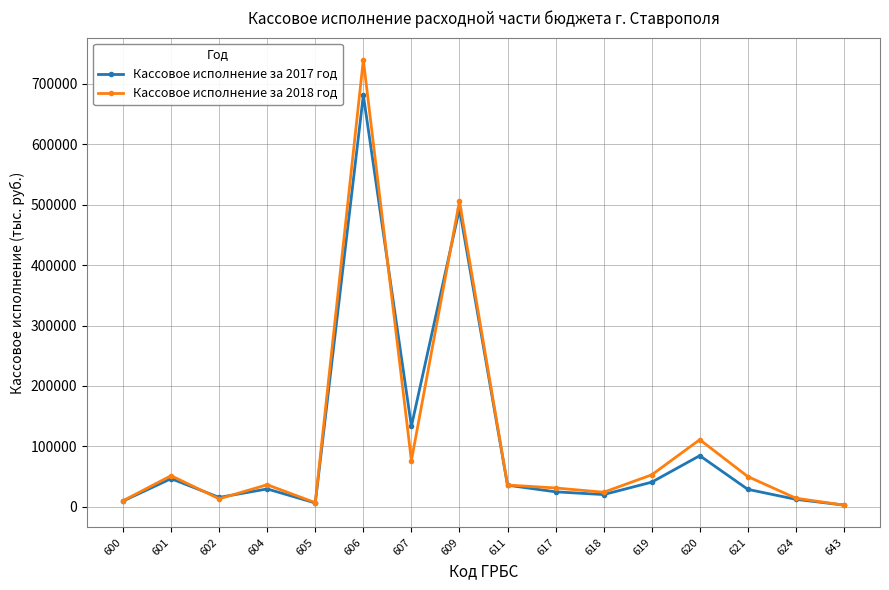

True or false: Кассовое исполнение за 2018 год has a value of 24221 at 618.

True